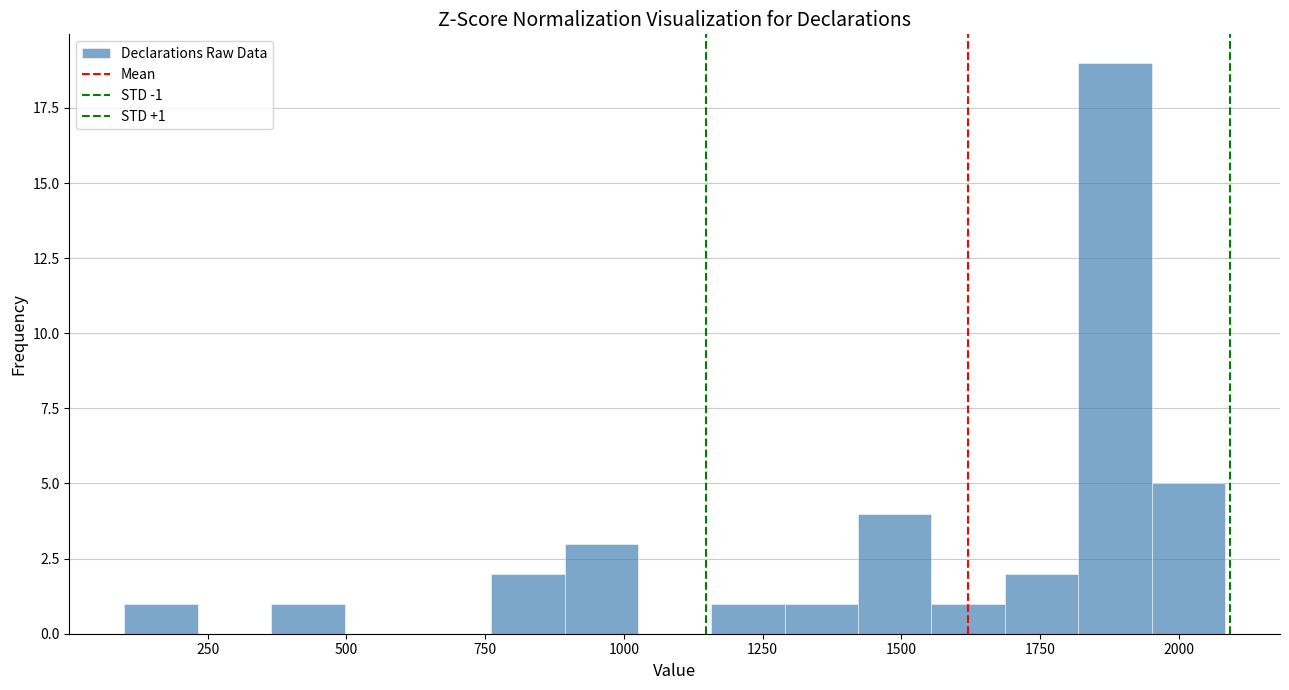

Around what value on the x-axis is the tallest bar? Give the approximate position of its centre, as read against the axis.

1900